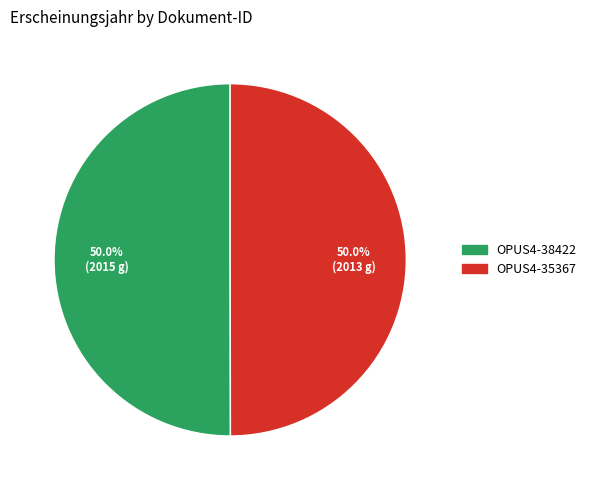

What is the ratio of the value at OPUS4-38422 to the value at OPUS4-35367?

1.0